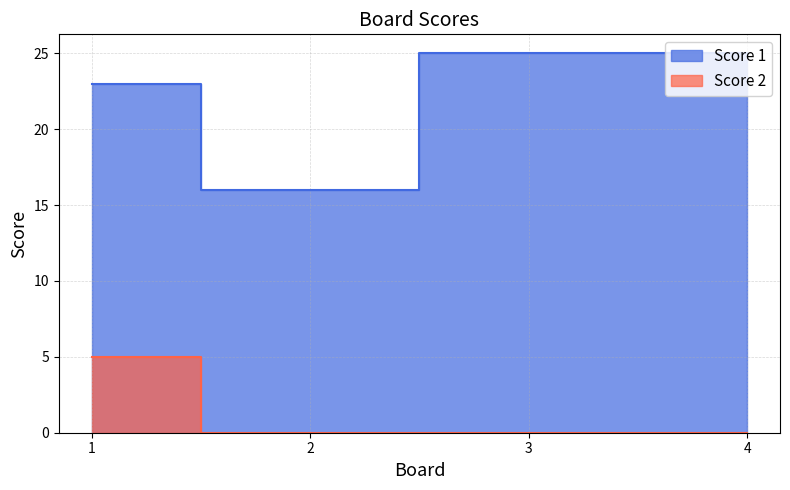

At how many categories does at least one series exceed 20?

3